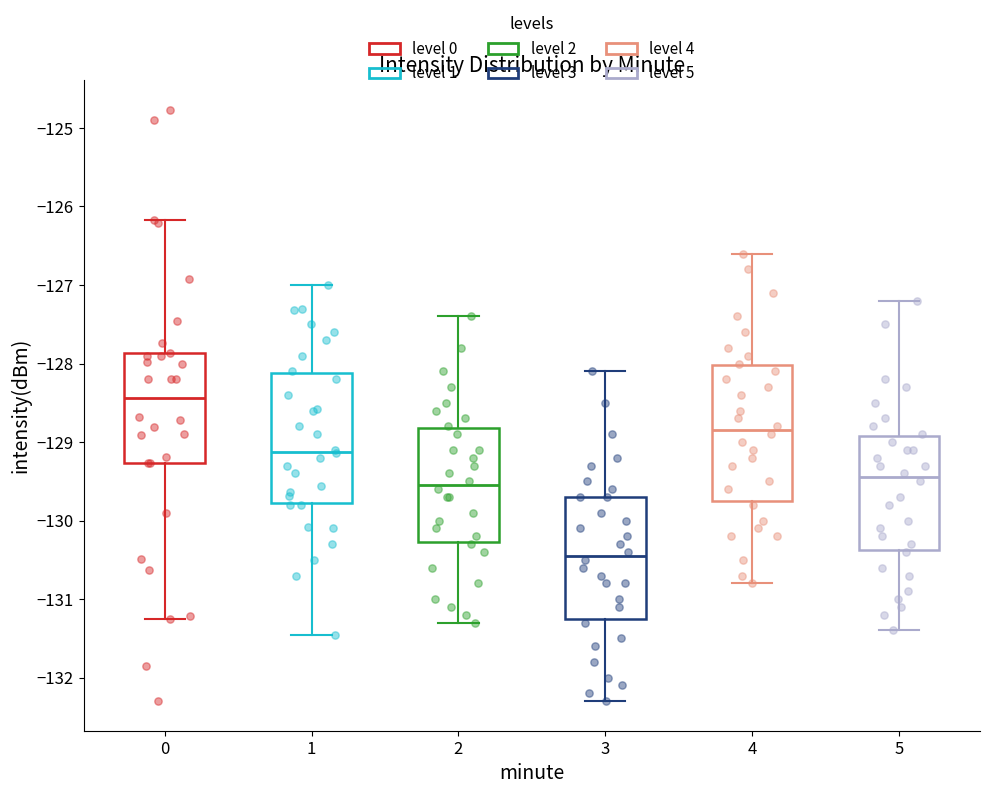

Where does the median line of the box at x = 3 sit on the y-axis? The values are not printed on the chart, so give them approximately, as read against the axis.

-130.4